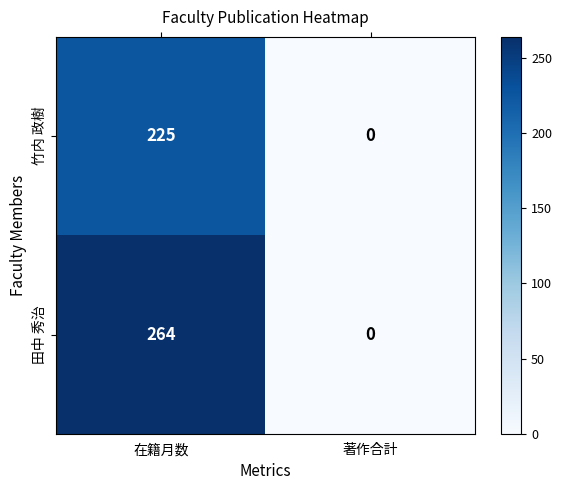

Reading left to right, transcribe all the data shown in this chart.

竹内 政樹: 225	0
田中 秀治: 264	0